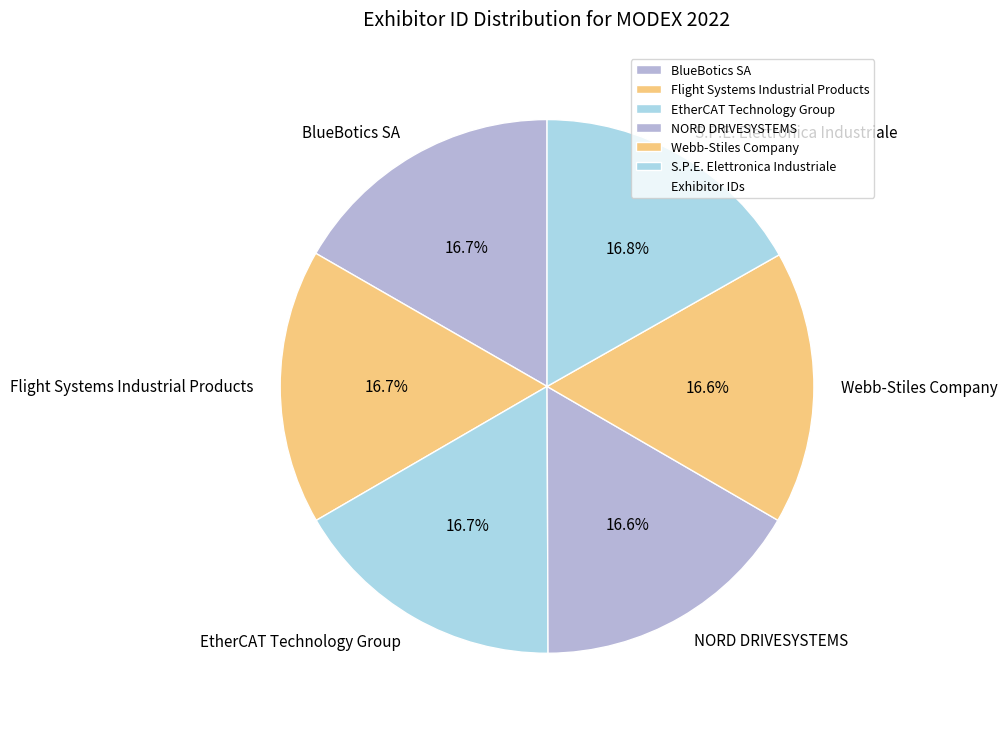

To the nearest percent, what portion does Webb-Stiles Company represent?

17%